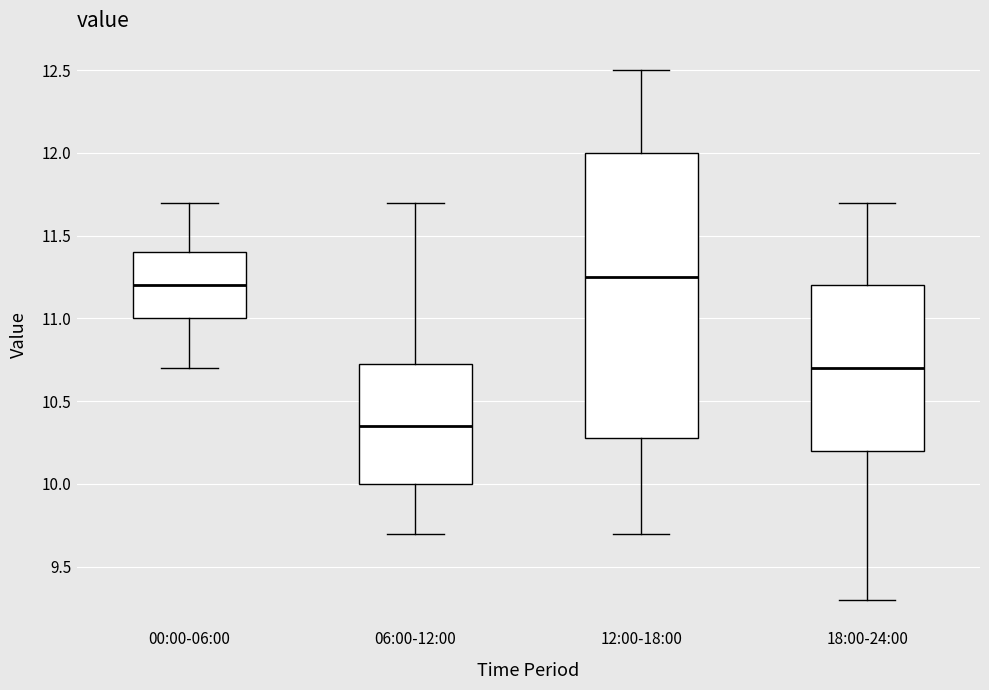

Which box's median line is the highest?

12:00-18:00